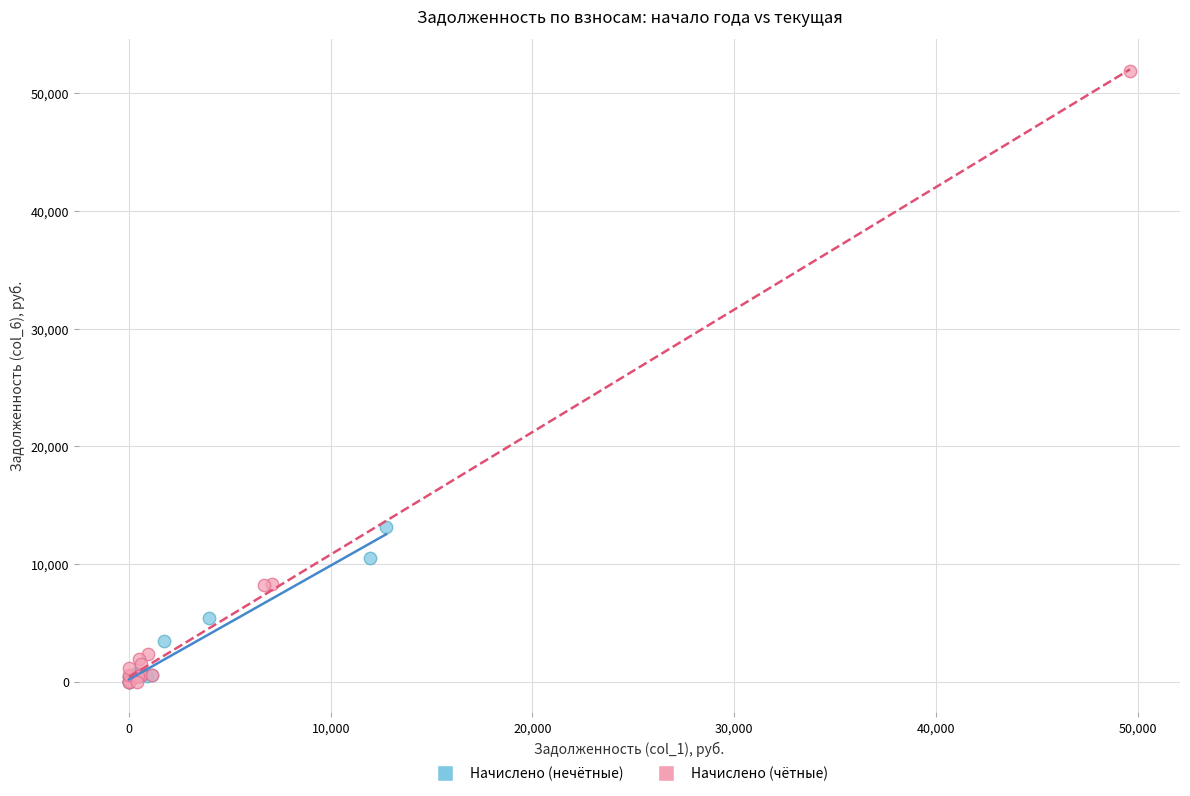

Which series reaches the maximum Y coordinate?

Начислено (чётные)